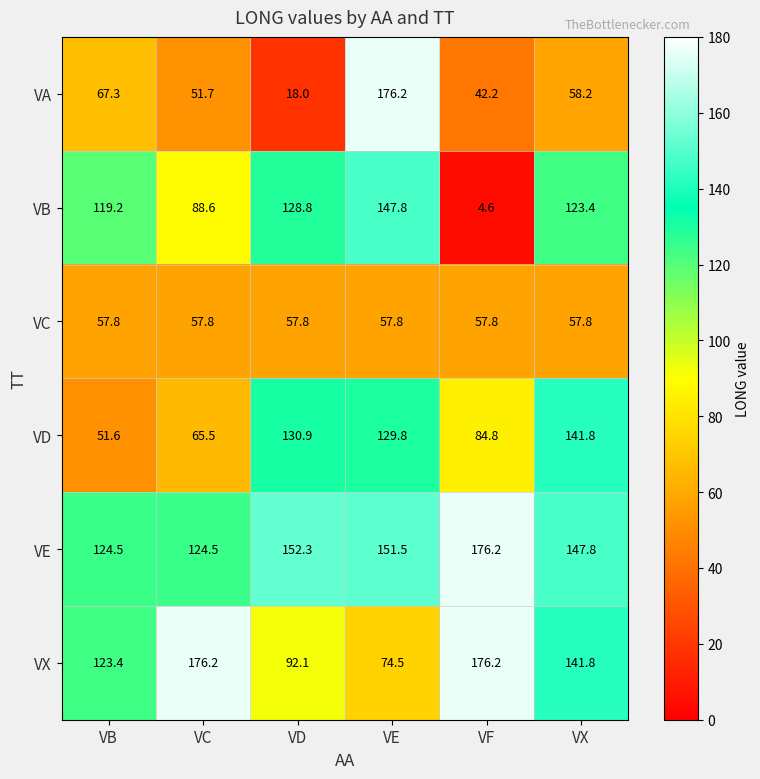

At which category is the sum across all series the highest?

VE